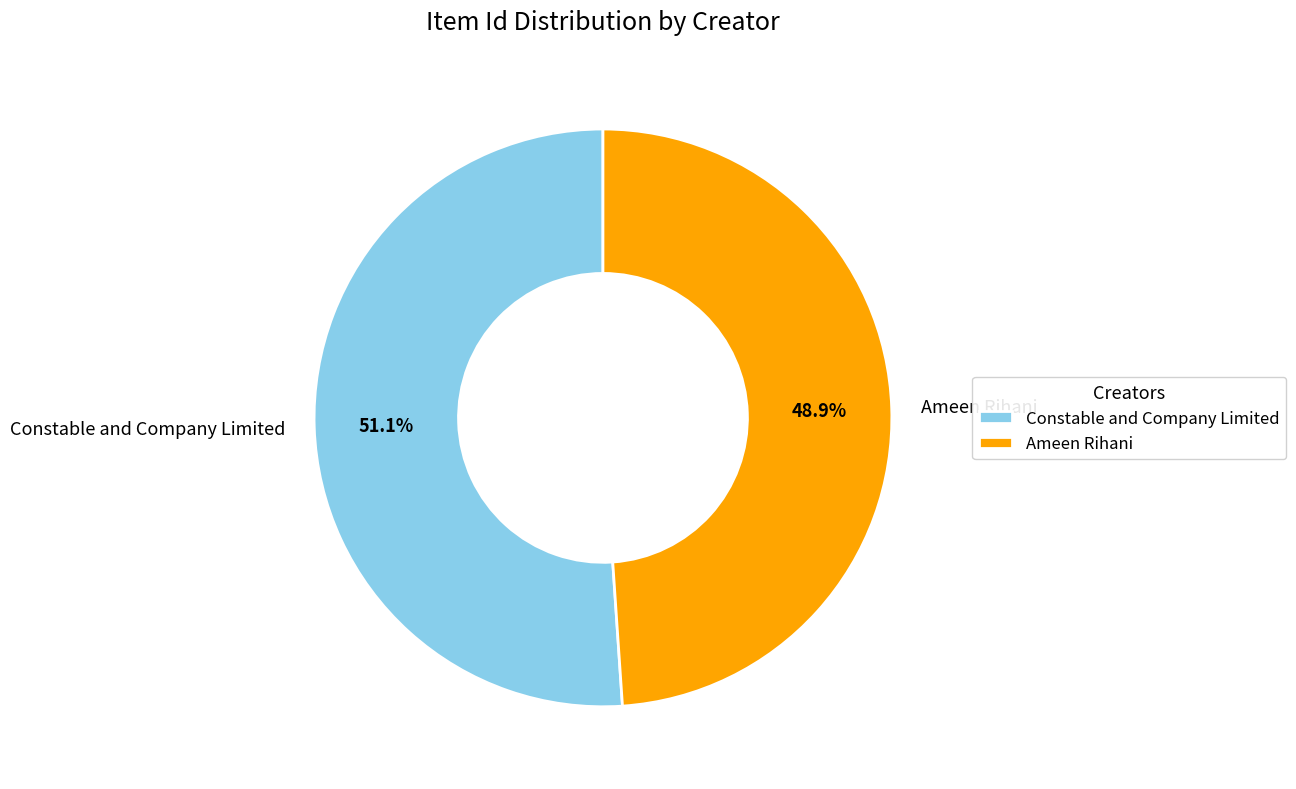

How many segments does this pie chart have?

2